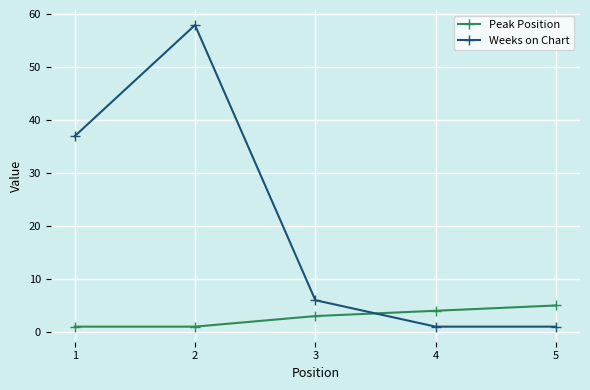

At how many categories does at least one series exceed 46?

1